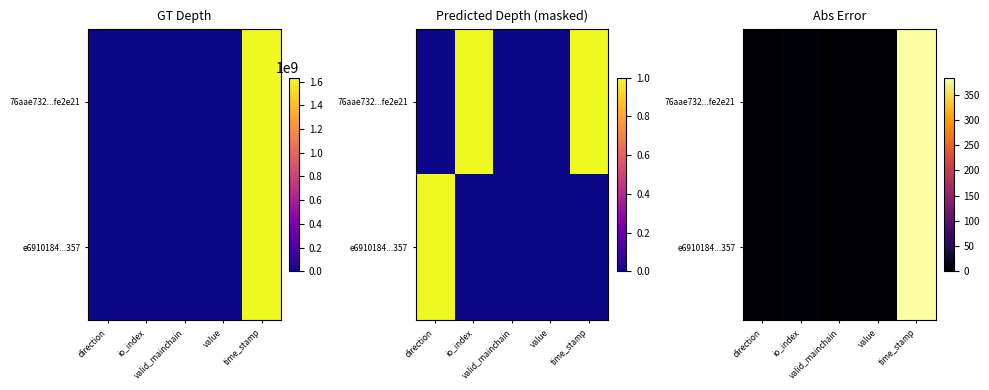

Which series has the largest total across all categories?

76aae732...fe2e21